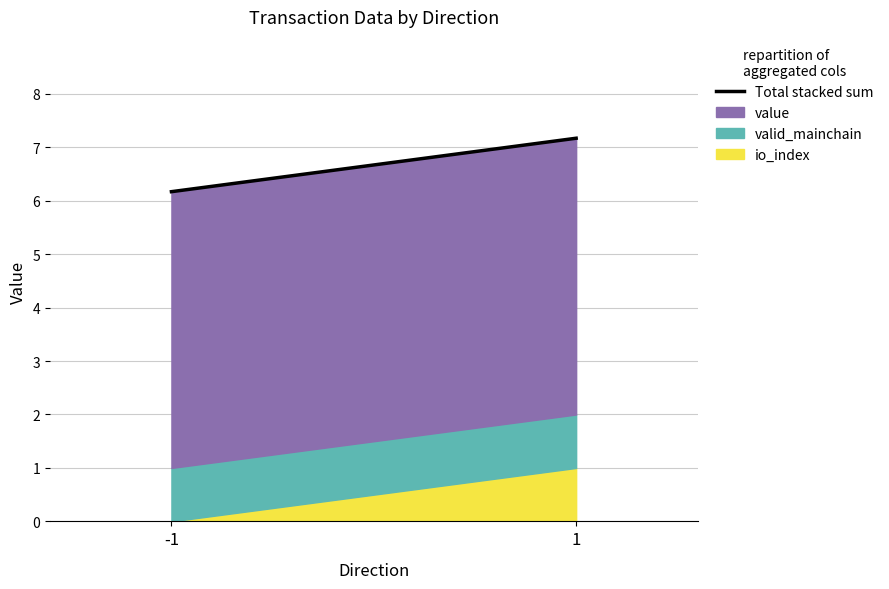

Read the value at -1.

6.2